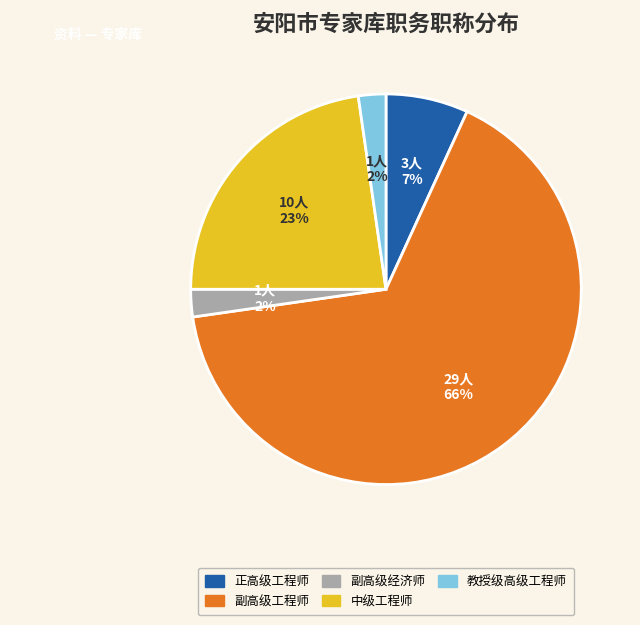

The 正高级工程师 slice represents 7% of the pie. True or false?

True